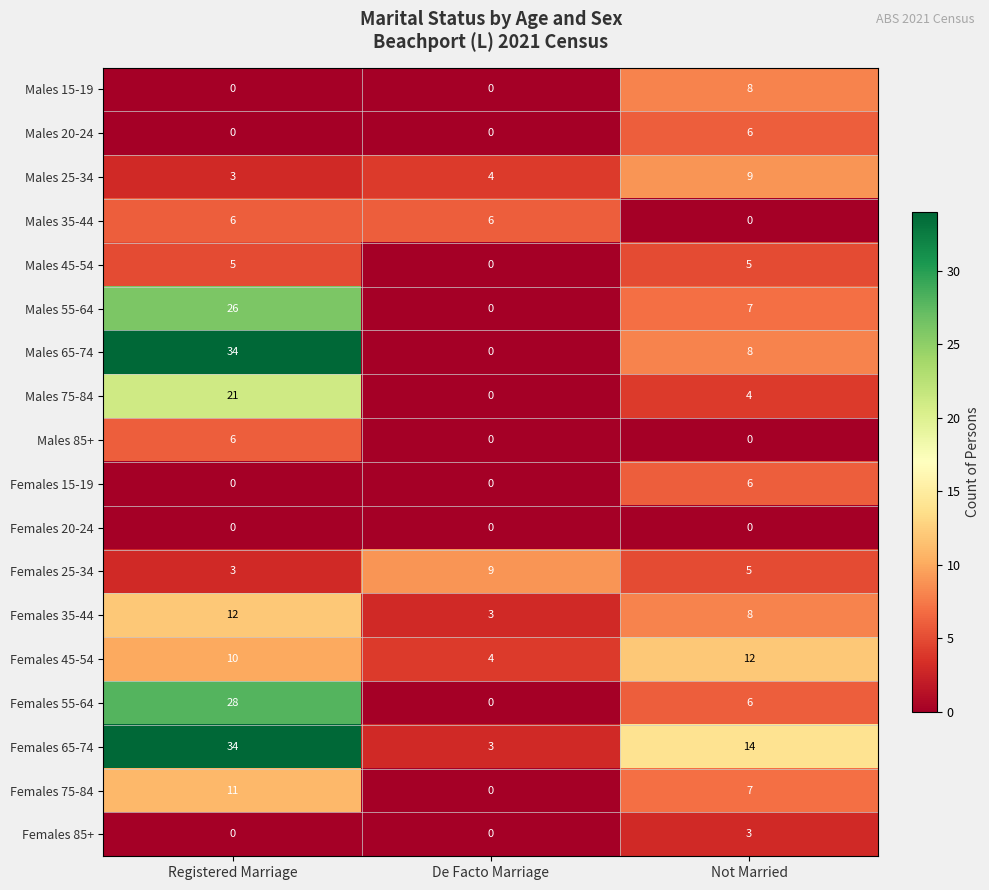

Which series has the largest total across all categories?

Females 65-74